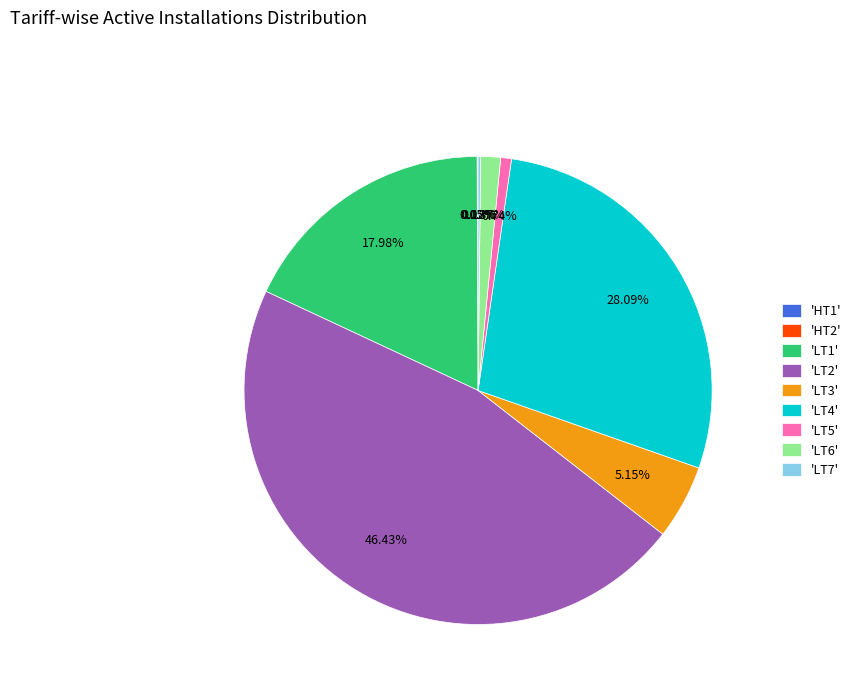

Is there any slice that represents more than half of the pie?

No